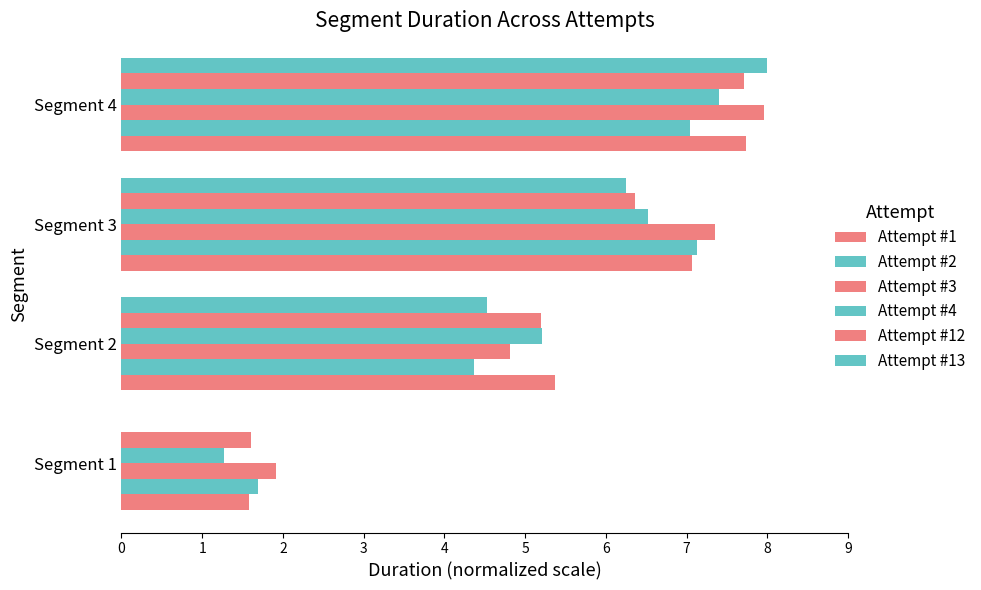

Reading left to right, extract all data points from this chart.

Attempt #1: 1.6	5.4	7.1	7.7
Attempt #2: 1.7	4.4	7.1	7.0
Attempt #3: 1.9	4.8	7.4	8.0
Attempt #4: 1.3	5.2	6.5	7.4
Attempt #12: 1.6	5.2	6.4	7.7
Attempt #13: 0.0	4.5	6.3	8.0